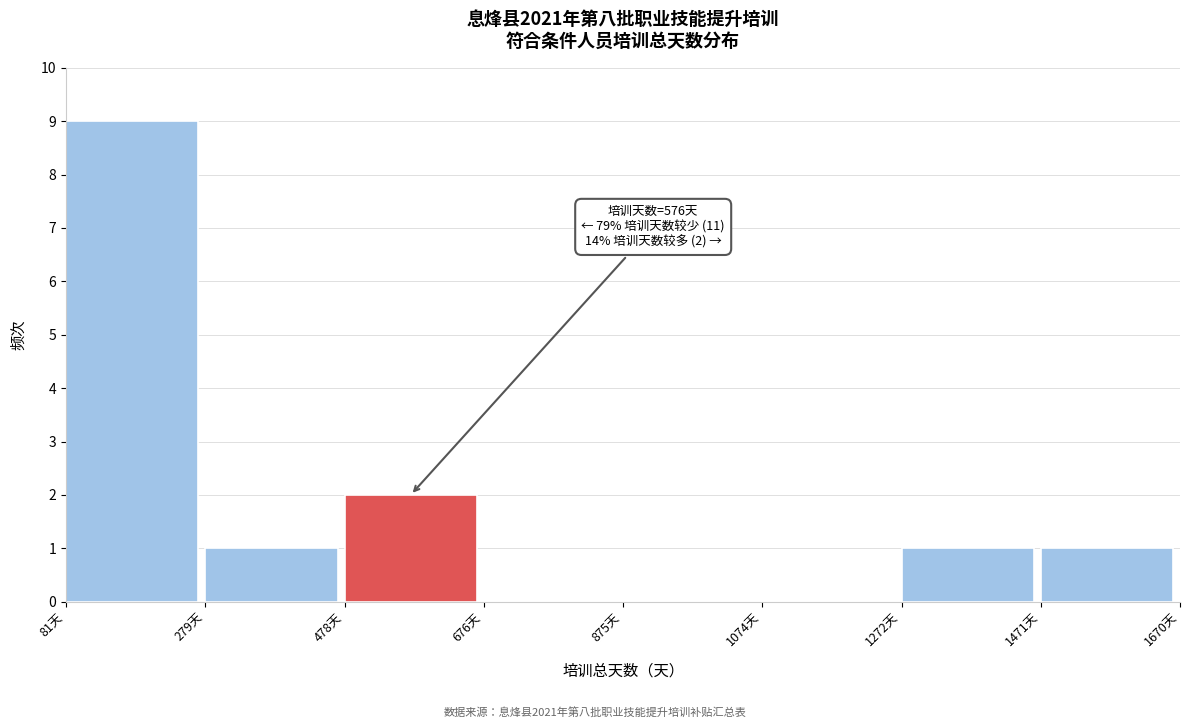

Which range on the x-axis has the tallest bar?

80 to 280